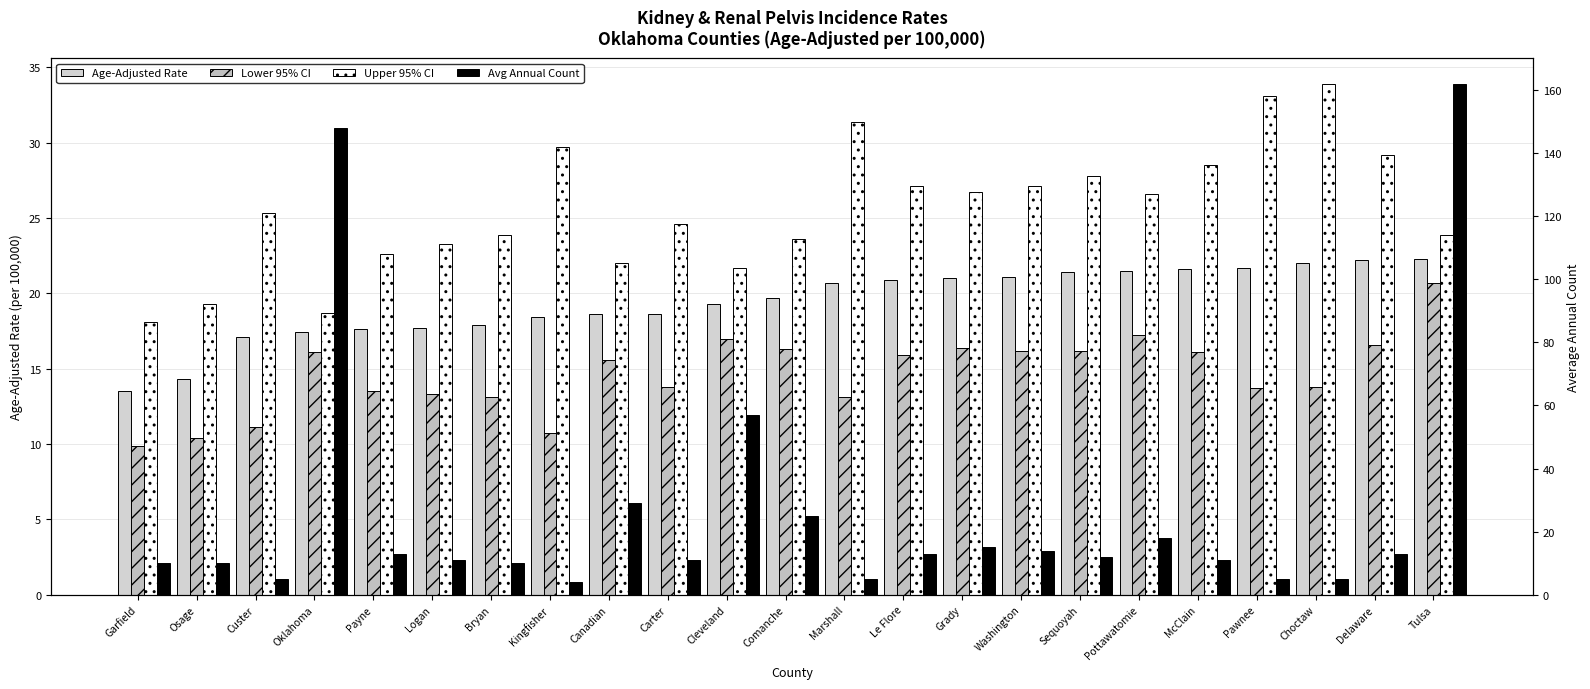

At which label is Age-Adjusted Rate closest to 17?

Custer